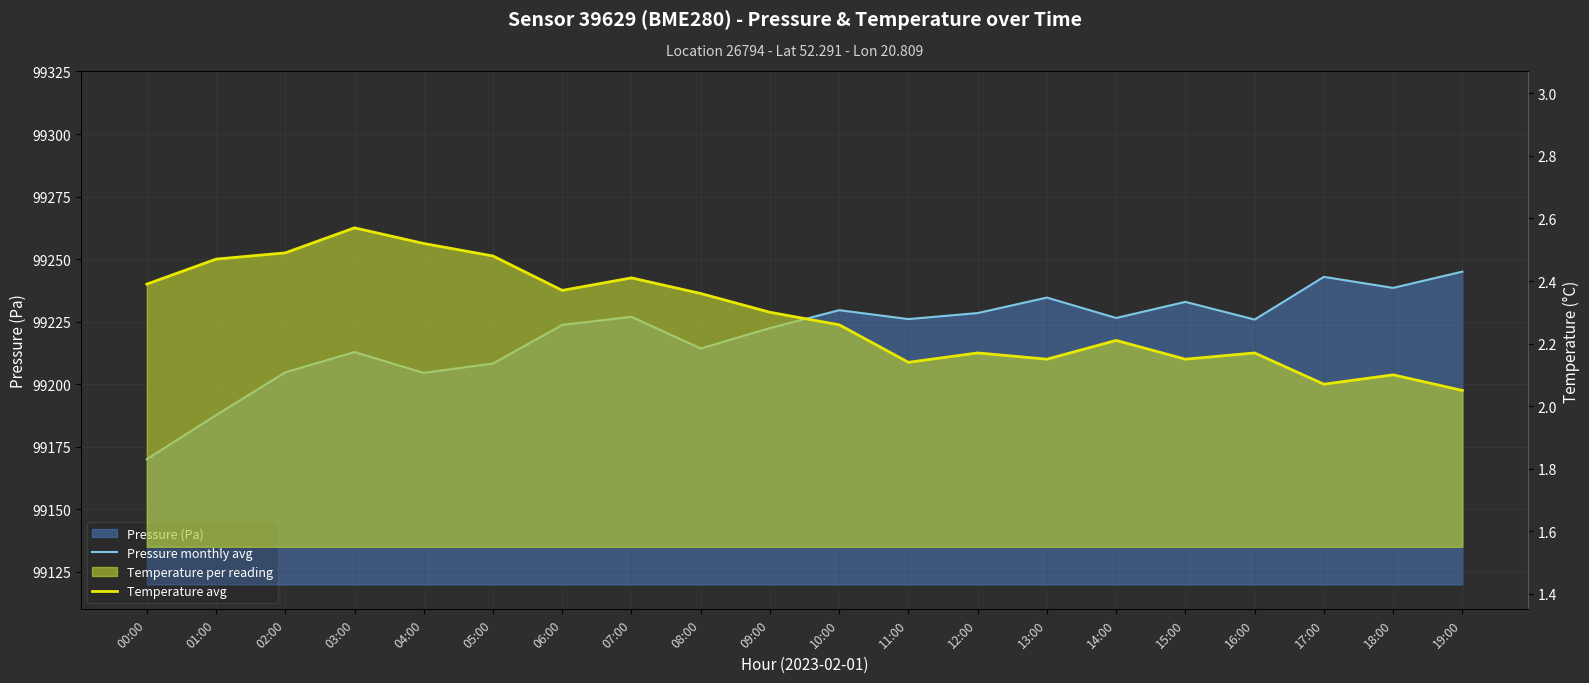

In pressure (line), how many points are higher than both neighbors (excluding endpoints)?

6